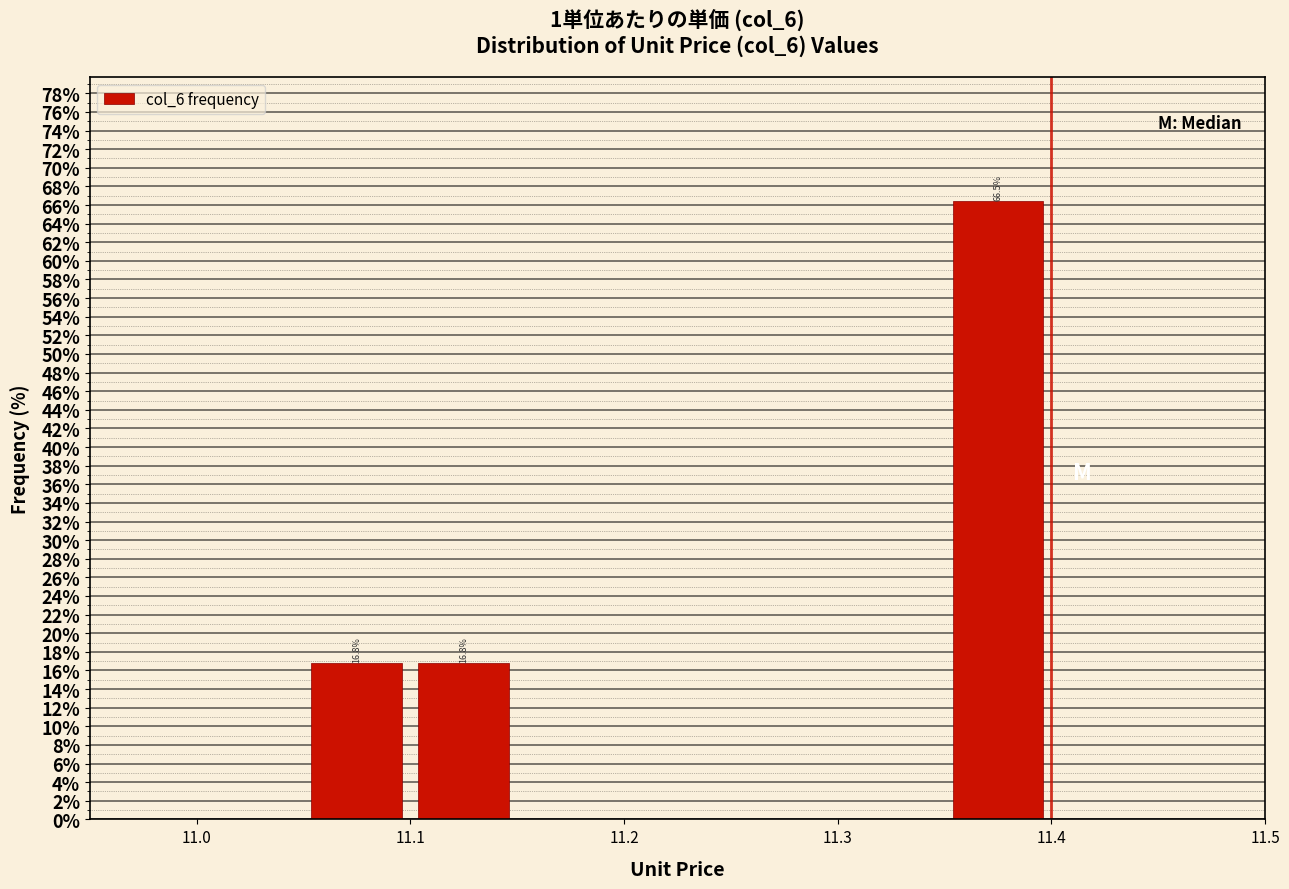

Which range on the x-axis has the tallest bar?

11.35 to 11.40